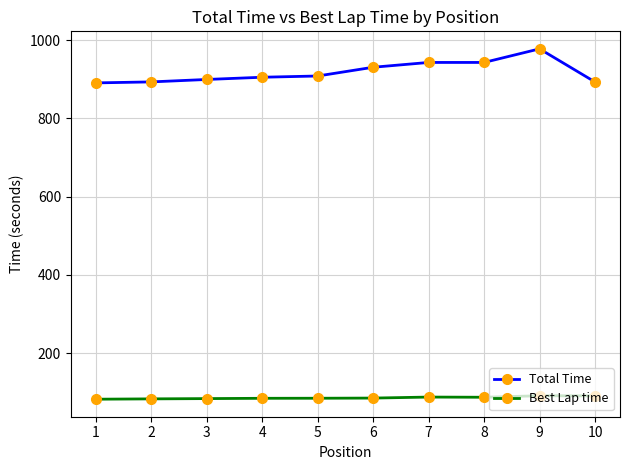

What is the value of the Best Lap time point at the 8th from the left?

87.3